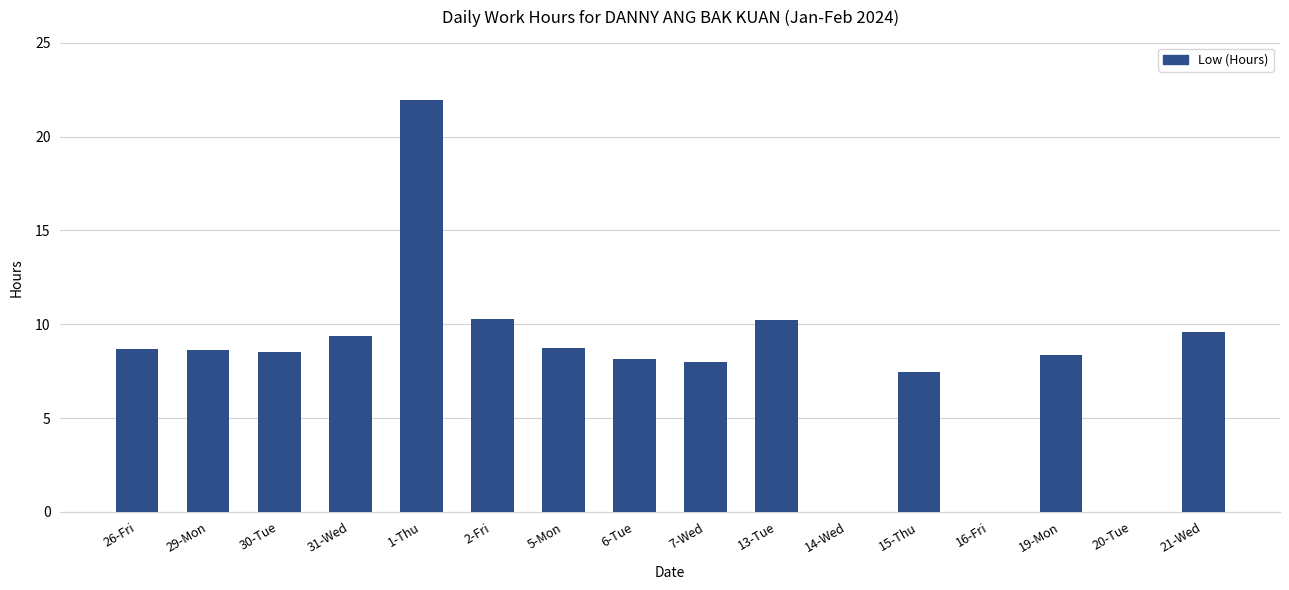

Which category has the highest value across all series?

1-Thu